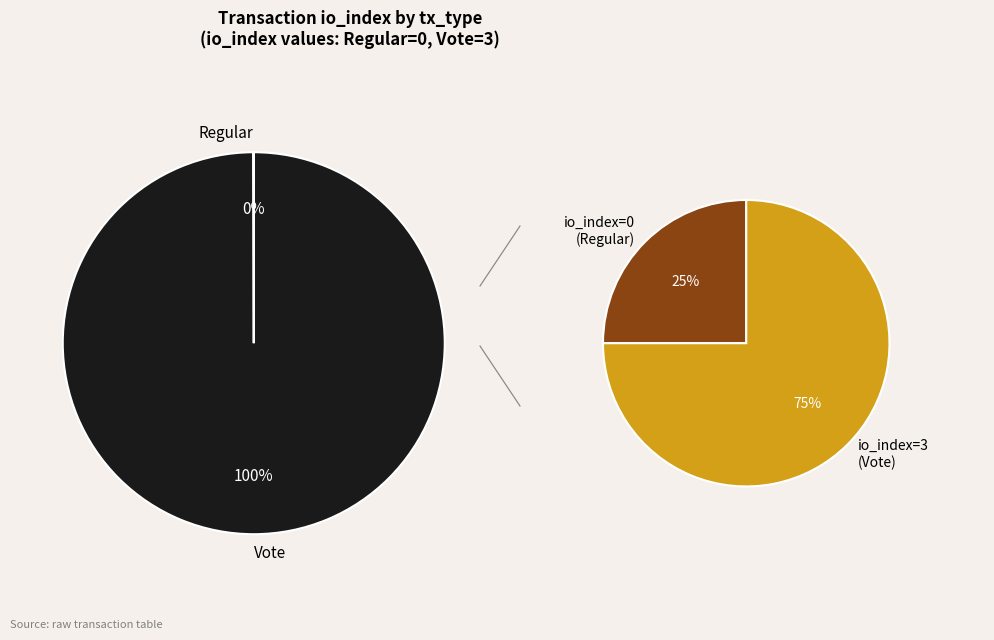

To the nearest percent, what is the difference between the largest and smallest slice percentages?

100%